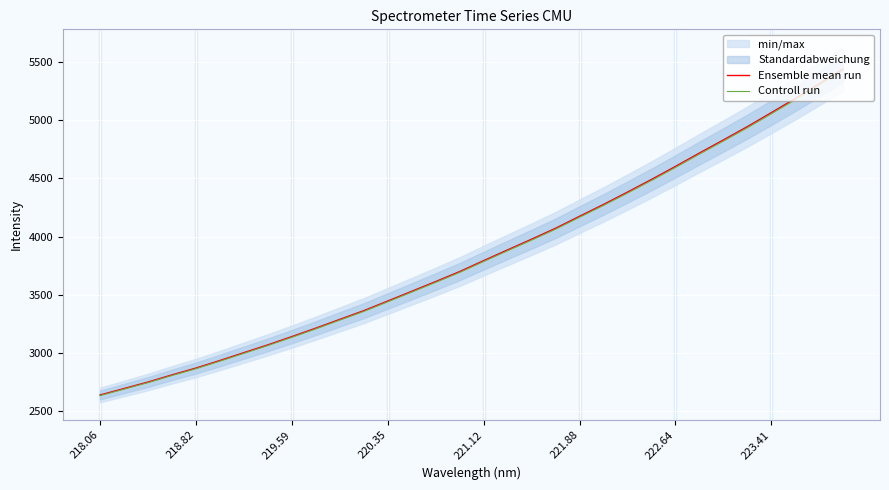

What is the maximum value for Ensemble mean run?

5439.0